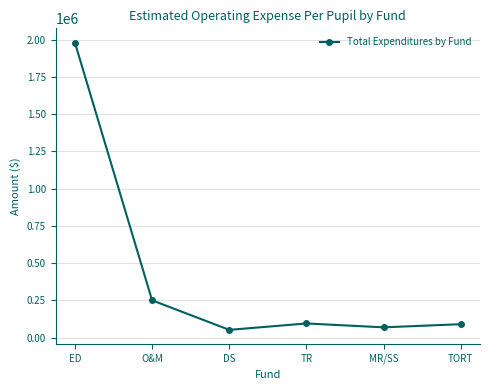

How many lines are shown in the chart?

1